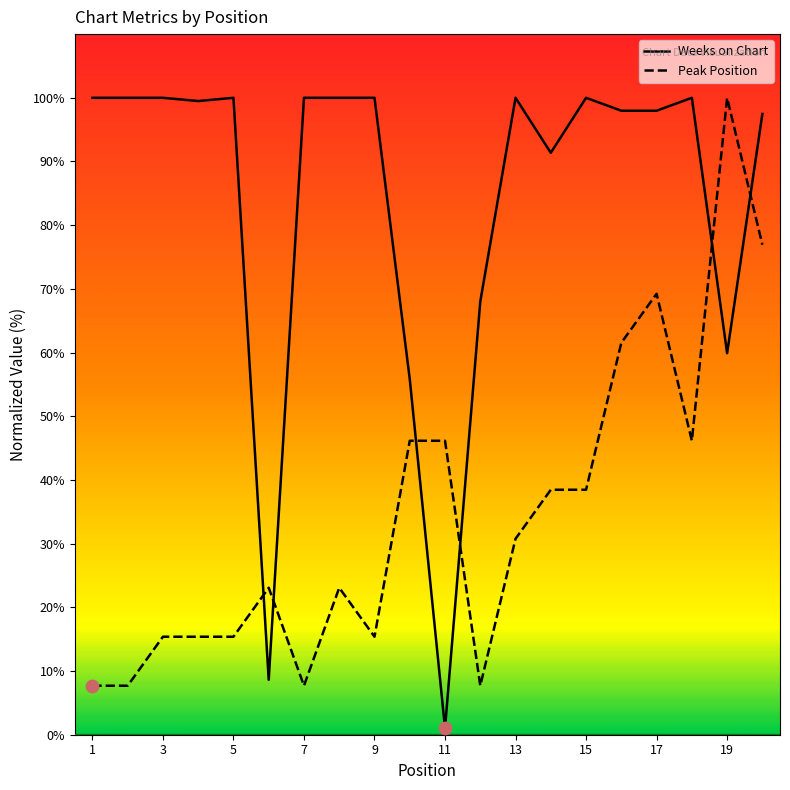

What is the total value across all series at 5?

115.4